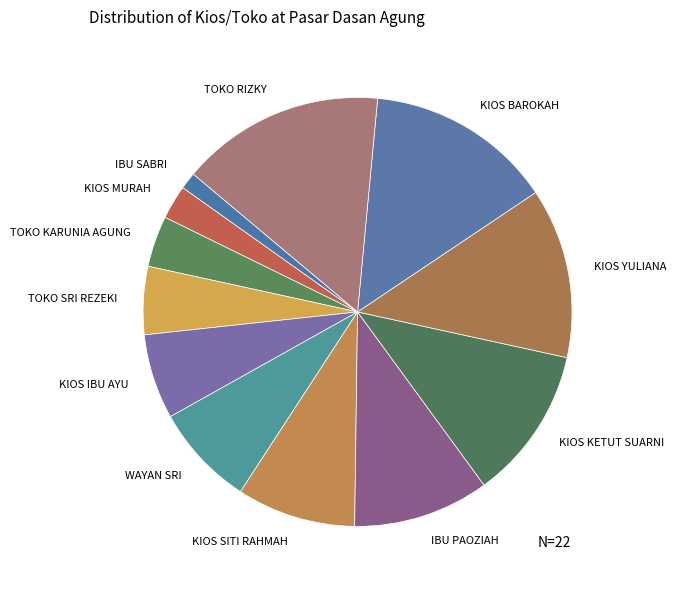

The KIOS SITI RAHMAH slice represents 1% of the pie. True or false?

False